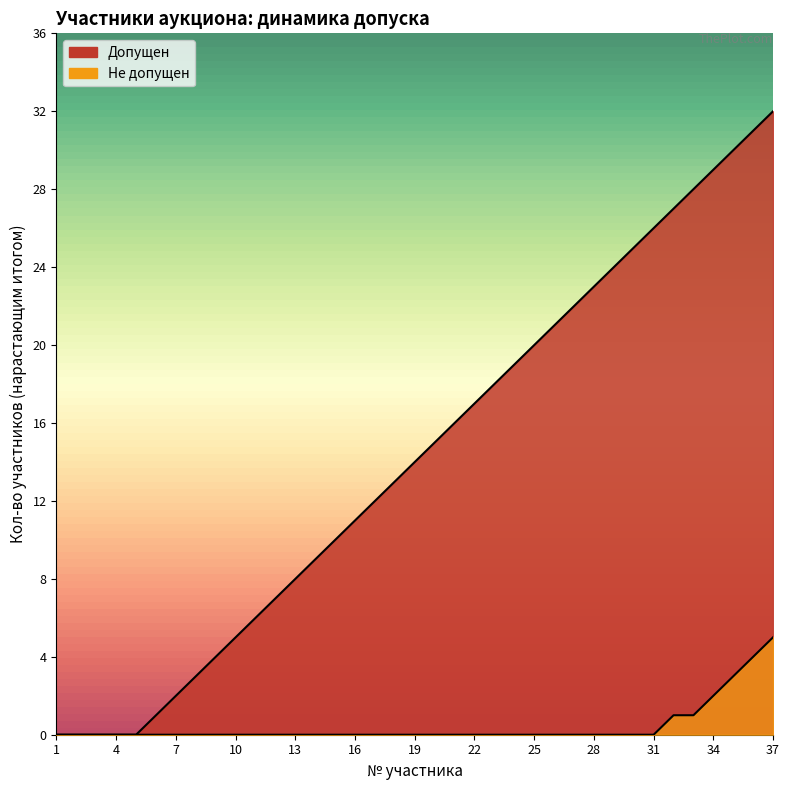

Reading right to left, extract all data points from this chart.

Допущен: 32	31	30	29	28	27	26	25	24	23	22	21	20	19	18	17	16	15	14	13	12	11	10	9	8	7	6	5	4	3	2	1	0	0	0	0	0
Не допущен: 5	4	3	2	1	1	0	0	0	0	0	0	0	0	0	0	0	0	0	0	0	0	0	0	0	0	0	0	0	0	0	0	0	0	0	0	0